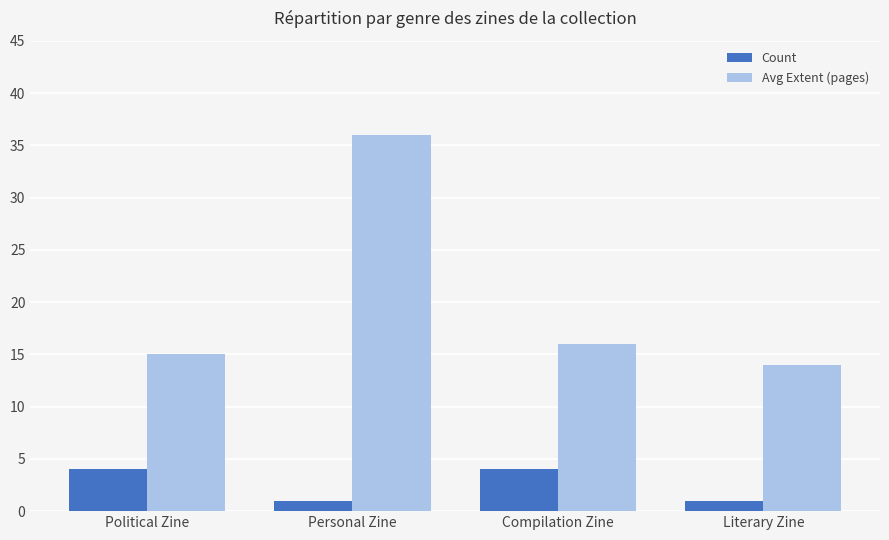

What is the label of the 4th bar from the right?

Political Zine